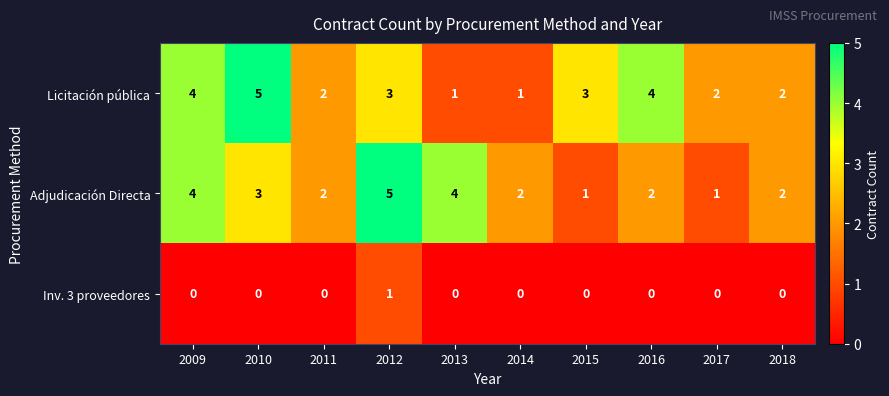

Which series has the largest total across all categories?

Licitación pública